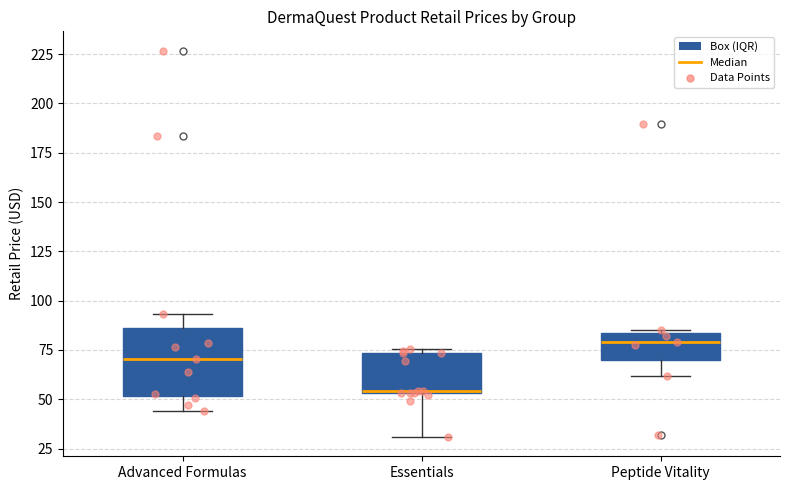

Which box has the highest median line?

Peptide Vitality